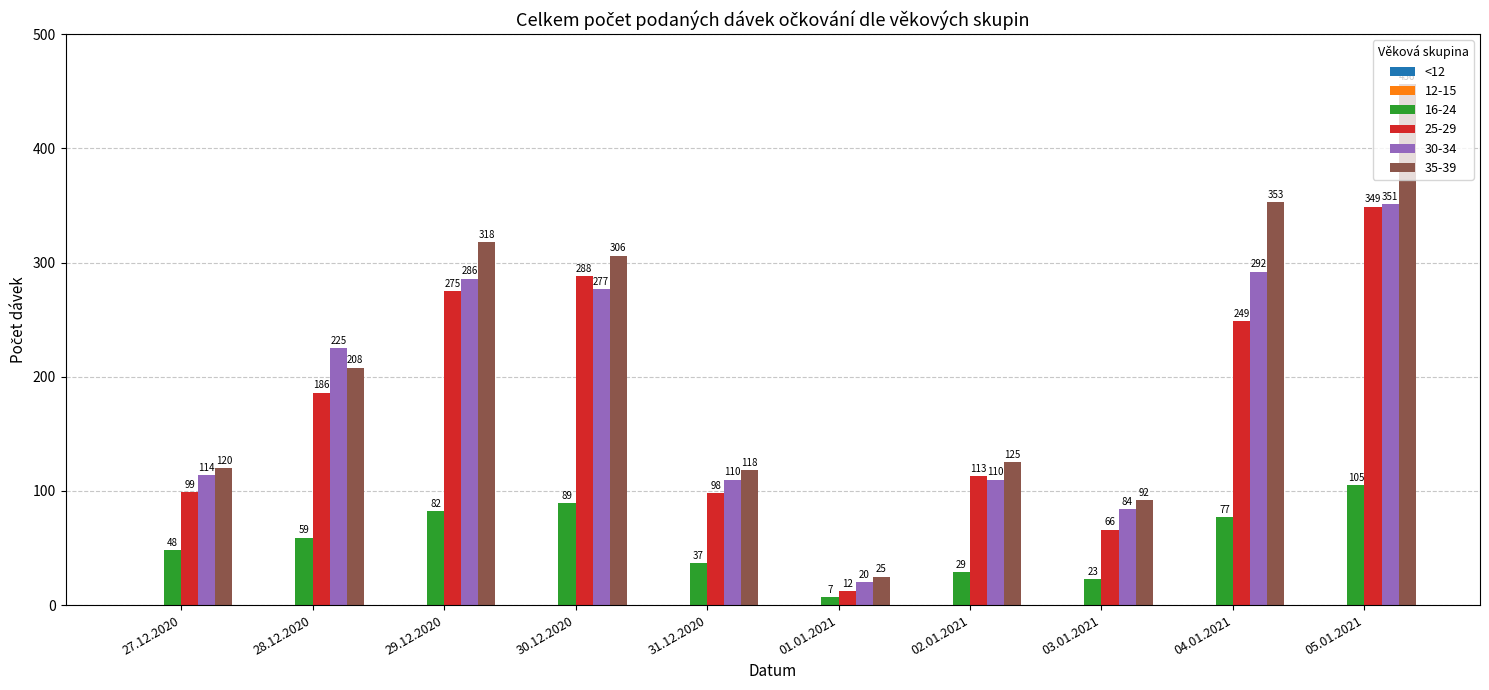

Which series has the largest total across all categories?

35-39